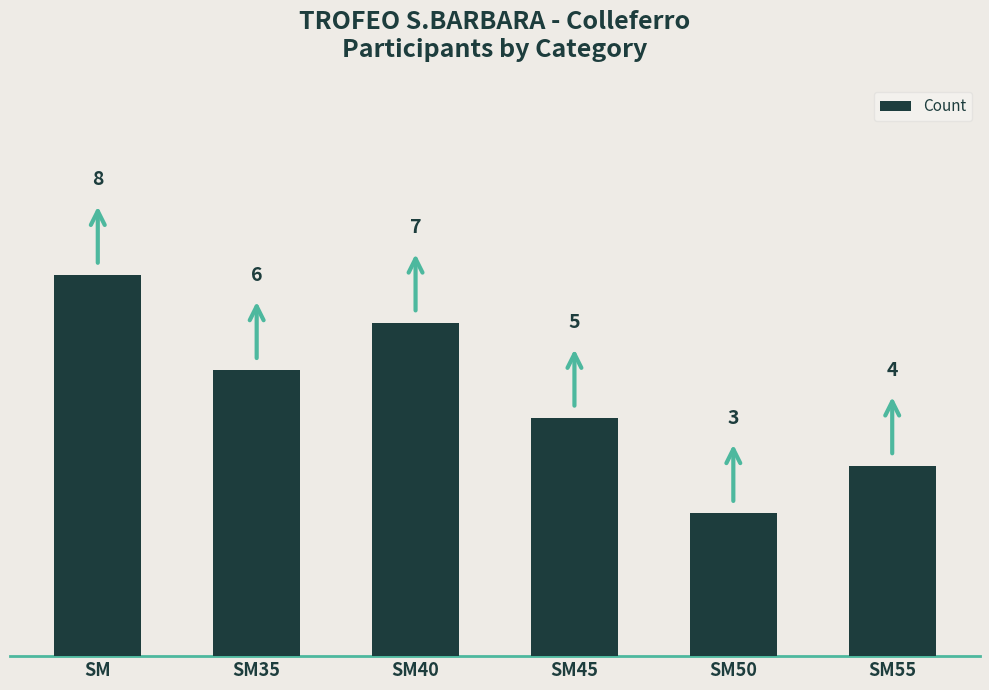

What is the sum of the values at SM and SM55?

12